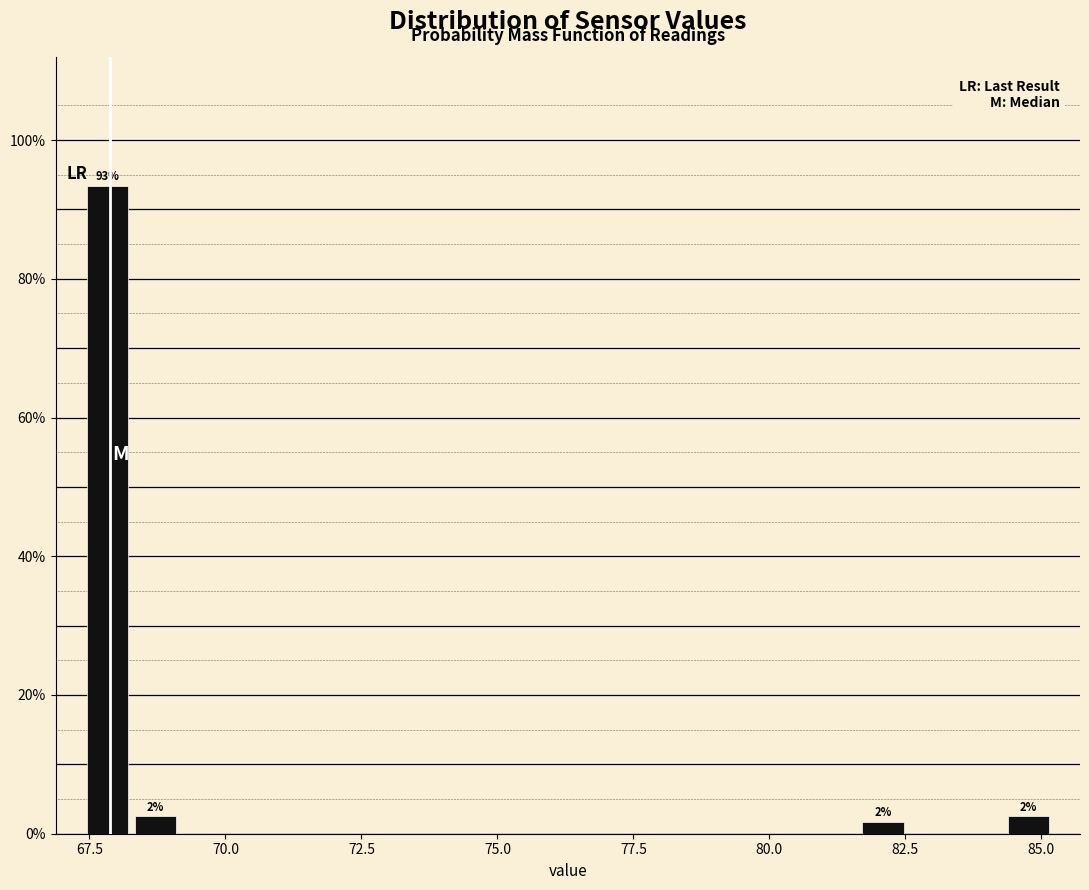

Around what value on the x-axis is the tallest bar? Give the approximate position of its centre, as read against the axis.

68.0